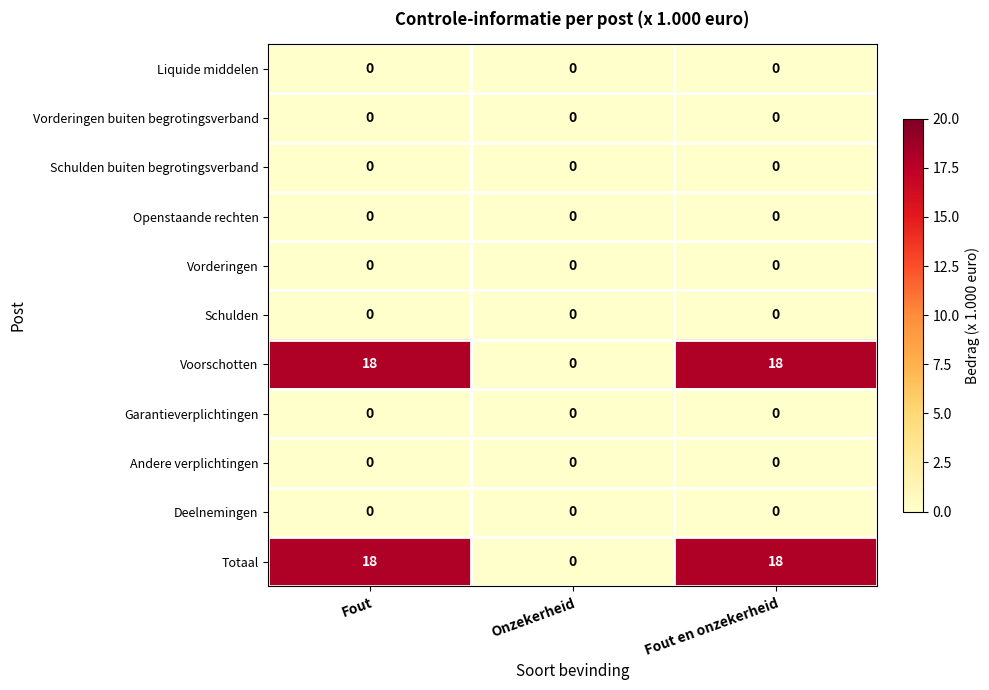

How many series are shown in this chart?

11